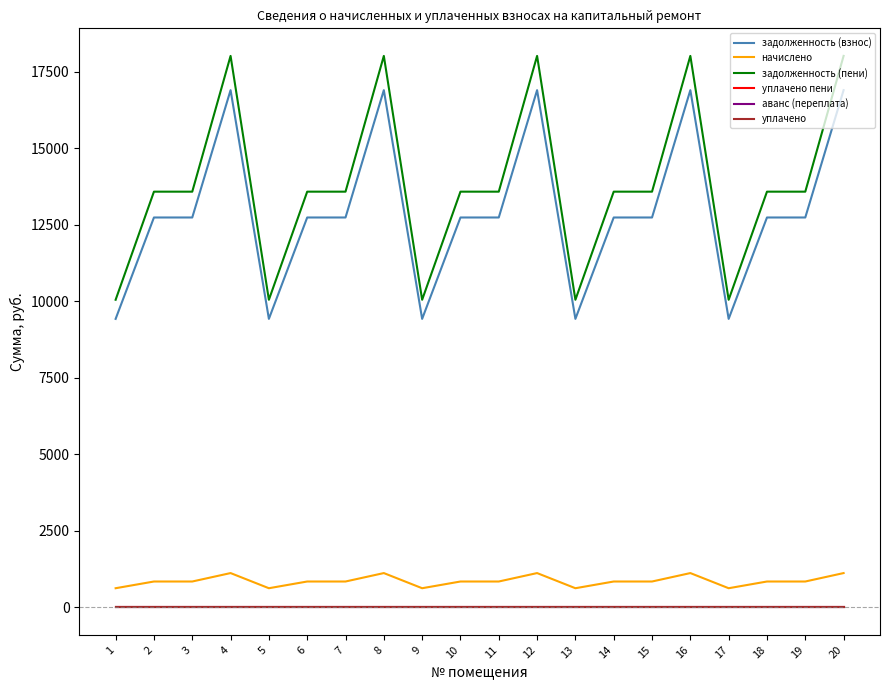

Reading left to right, extract all data points from this chart.

задолженность (взнос): 9424.6	12737.3	12737.3	16897.4	9424.6	12737.3	12737.3	16897.4	9424.6	12737.3	12737.3	16897.4	9424.6	12737.3	12737.3	16897.4	9424.6	12737.3	12737.3	16897.4
начислено: 624.3	843.7	843.7	1119.3	624.3	843.7	843.7	1119.3	624.3	843.7	843.7	1119.3	624.3	843.7	843.7	1119.3	624.3	843.7	843.7	1119.3
задолженность (пени): 10048.8	13581.0	13581.0	18016.7	10048.8	13581.0	13581.0	18016.7	10048.8	13581.0	13581.0	18016.7	10048.8	13581.0	13581.0	18016.7	10048.8	13581.0	13581.0	18016.7
уплачено пени: 0.0	0.0	0.0	0.0	0.0	0.0	0.0	0.0	0.0	0.0	0.0	0.0	0.0	0.0	0.0	0.0	0.0	0.0	0.0	0.0
аванс (переплата): 0.0	0.0	0.0	0.0	0.0	0.0	0.0	0.0	0.0	0.0	0.0	0.0	0.0	0.0	0.0	0.0	0.0	0.0	0.0	0.0
уплачено: 0.0	0.0	0.0	0.0	0.0	0.0	0.0	0.0	0.0	0.0	0.0	0.0	0.0	0.0	0.0	0.0	0.0	0.0	0.0	0.0